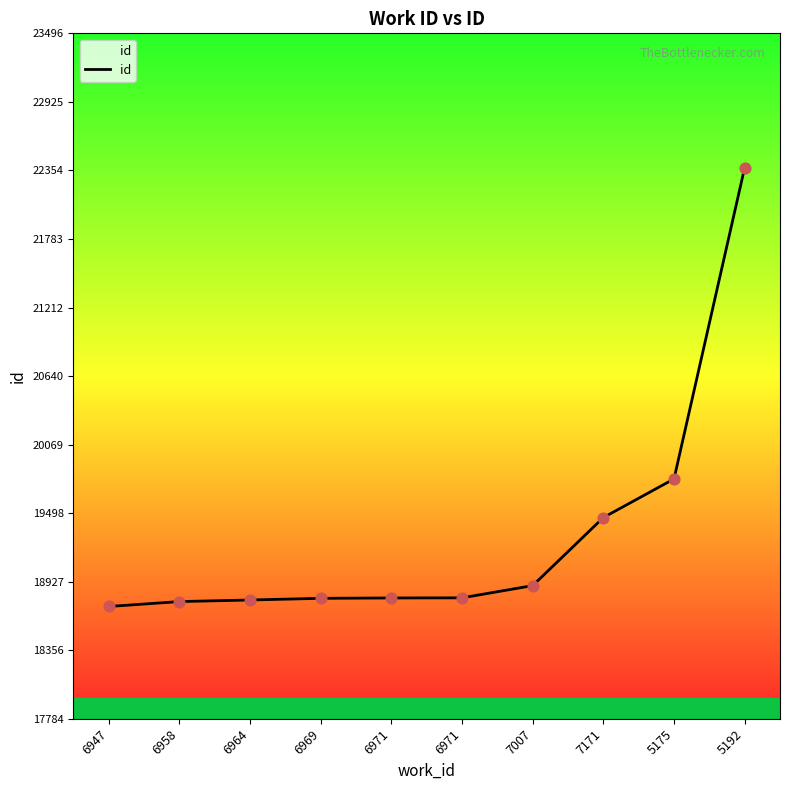

What is the change in value from 6971 to 5175?

+992